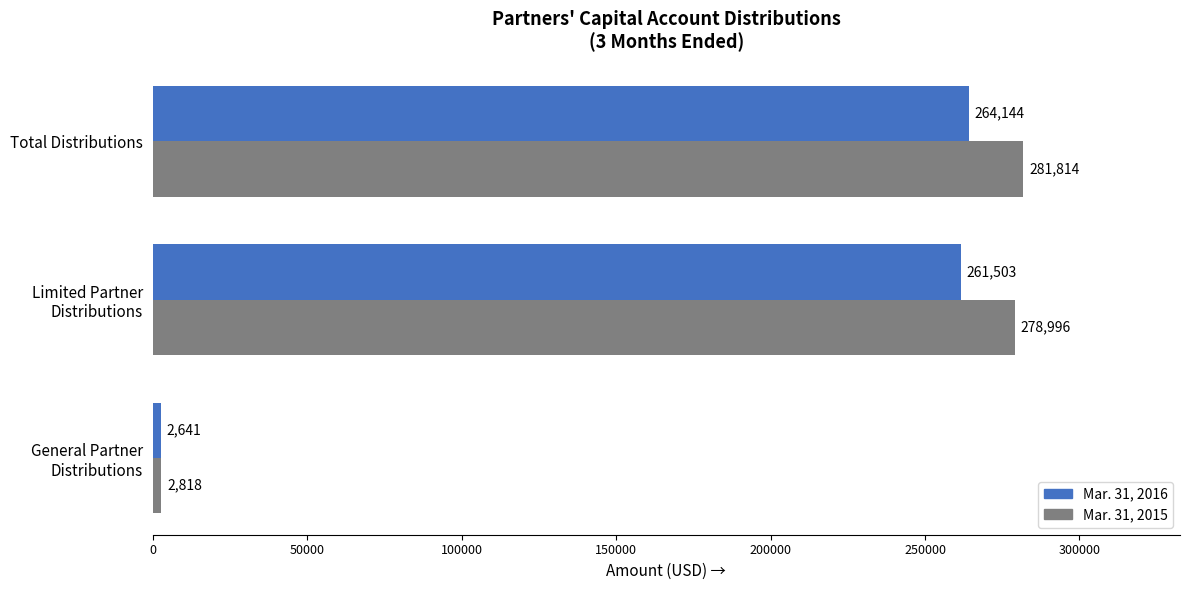

What are all the series names shown in the legend?

Mar. 31, 2016, Mar. 31, 2015